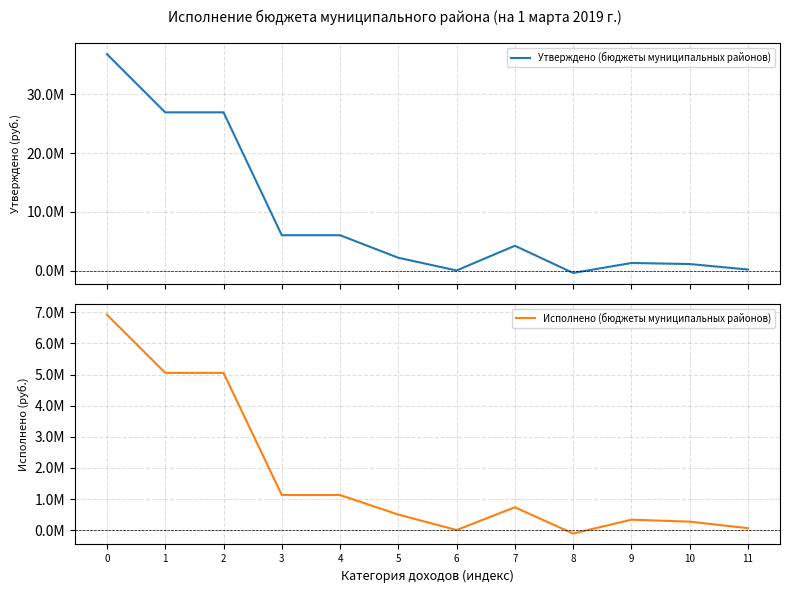

Rank the series by their average value, from highest to lowest.

Утверждено (бюджеты муниципальных районов), Исполнено (бюджеты муниципальных районов)